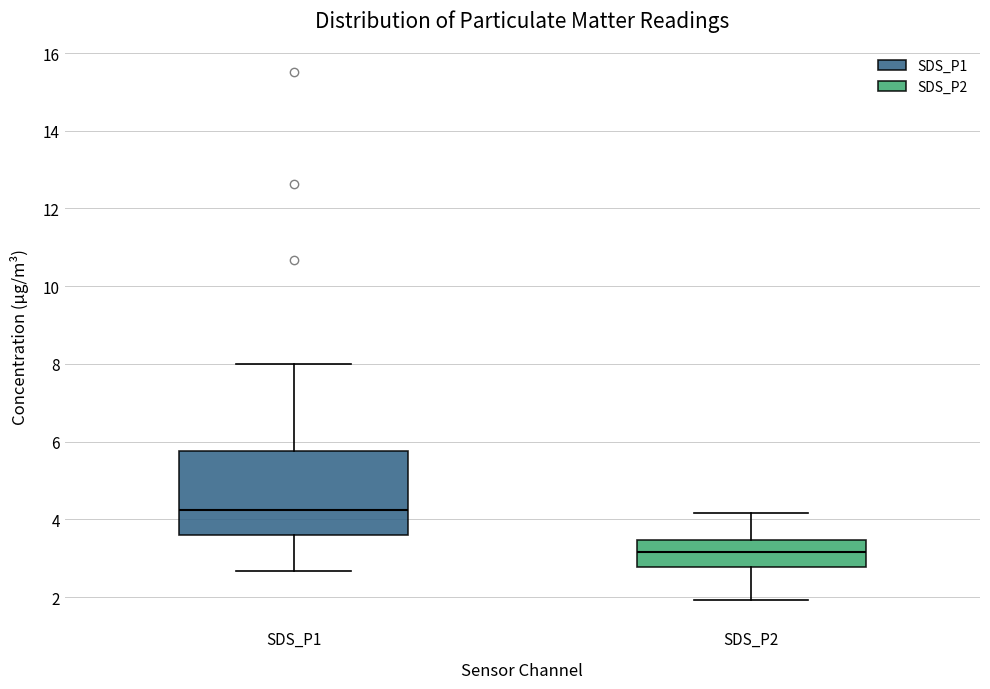

Where does the median line of the box for SDS_P1 sit on the y-axis? The values are not printed on the chart, so give them approximately, as read against the axis.

4.2